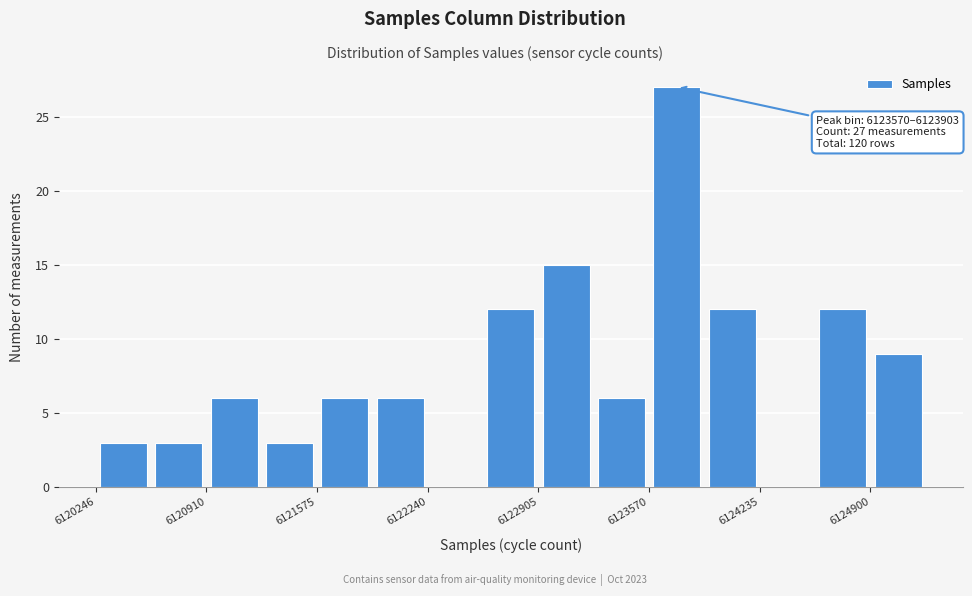

Around what value on the x-axis is the tallest bar? Give the approximate position of its centre, as read against the axis.

6123700